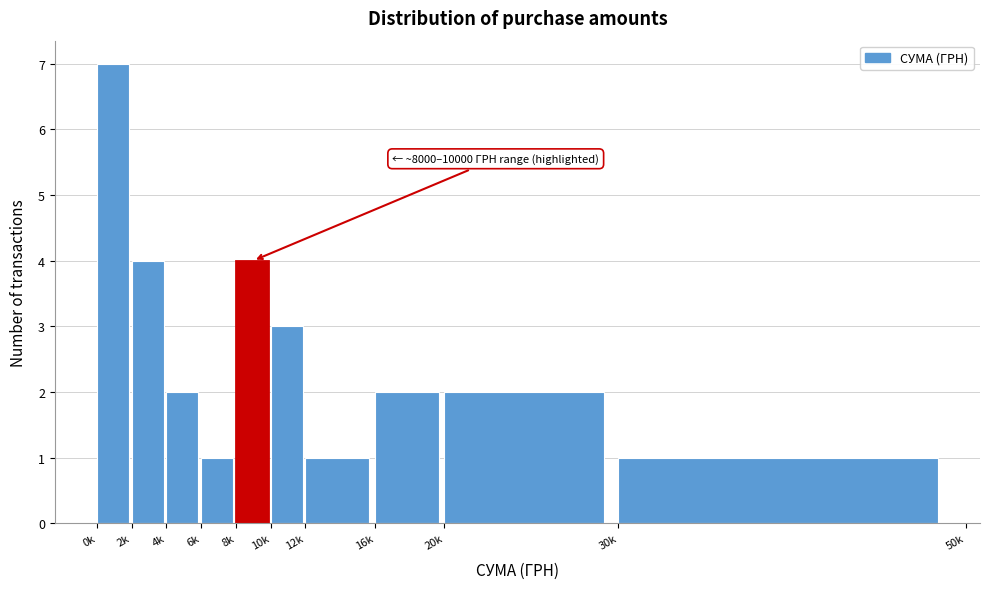

Reading left to right, extract all data points from this chart.

0k=7	2k=4	4k=2	6k=1	8k=4	10k=3	12k=1	16k=2	20k=2	30k=1